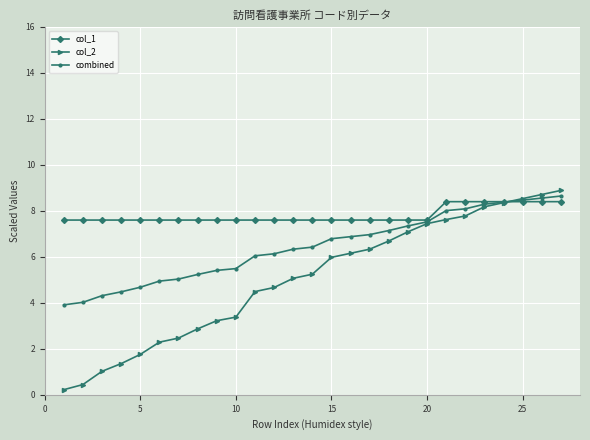

What is the difference between the maximum and minimum values in the combined series?

4.7